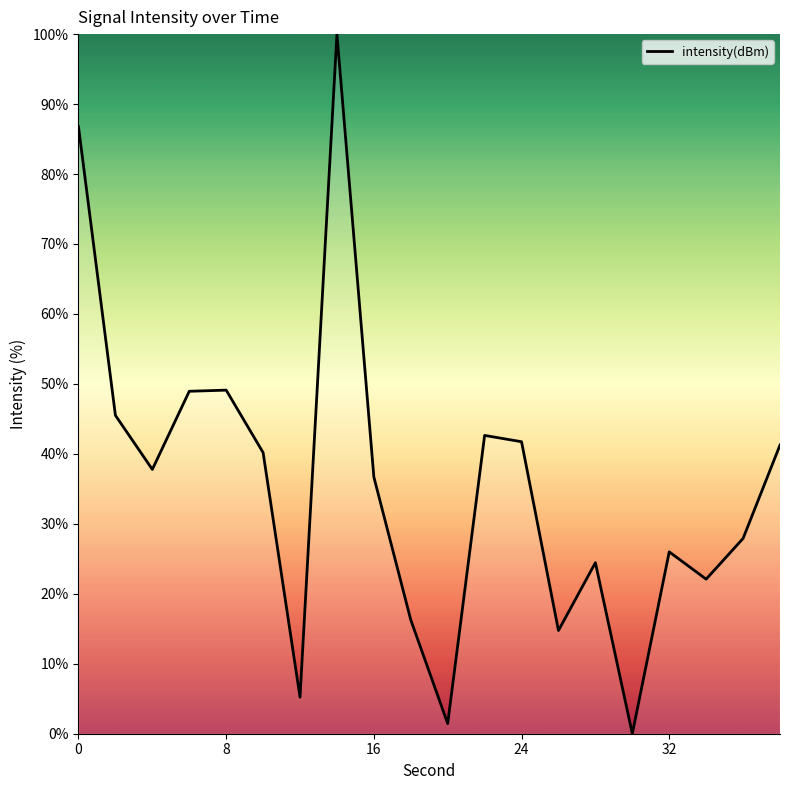

What is the difference between the maximum and minimum values?

100.0